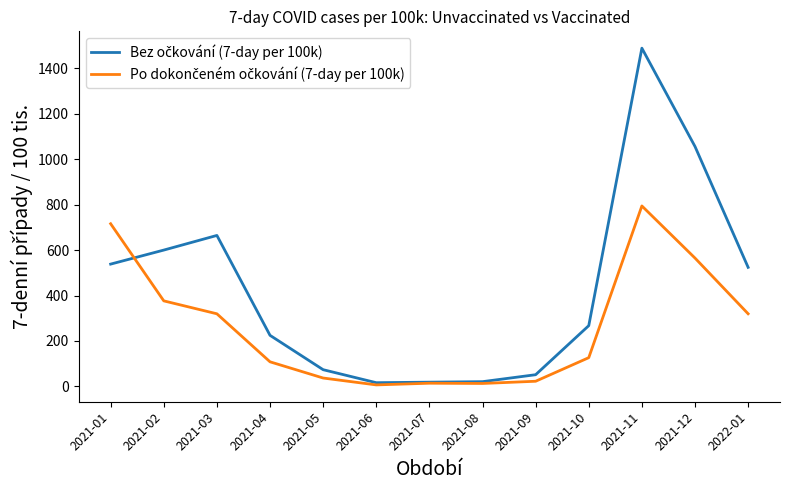

How many lines are shown in the chart?

2